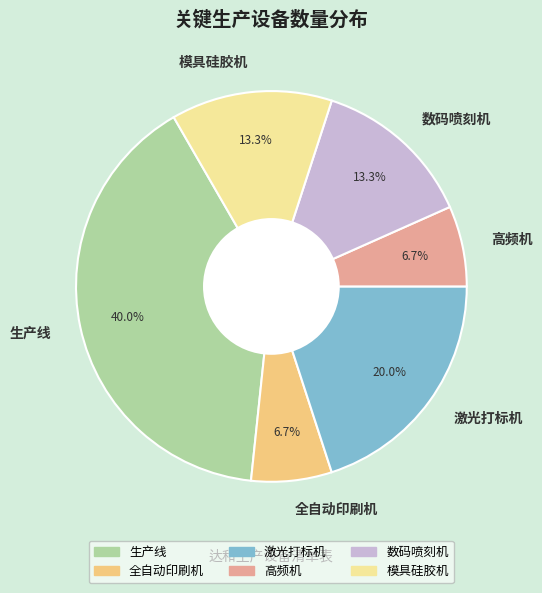

To the nearest percent, what is the difference between the 生产线 and 激光打标机 slice percentages?

20%